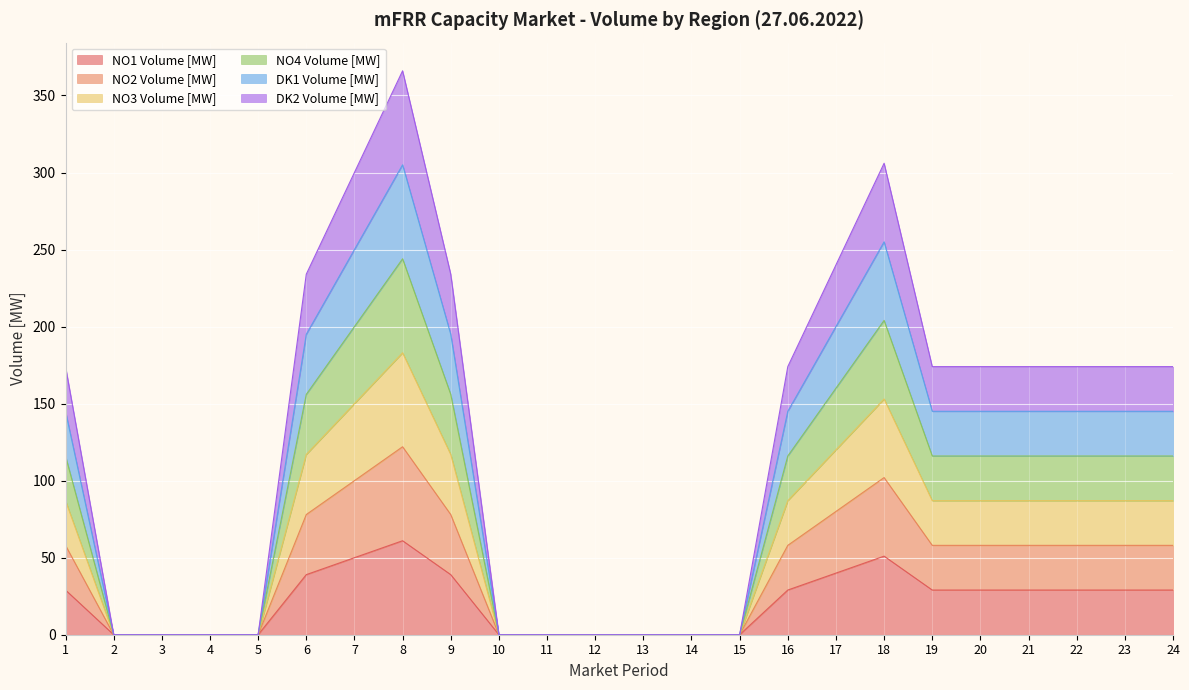

Where is DK1 Volume [MW] nearest to the value 152?

1